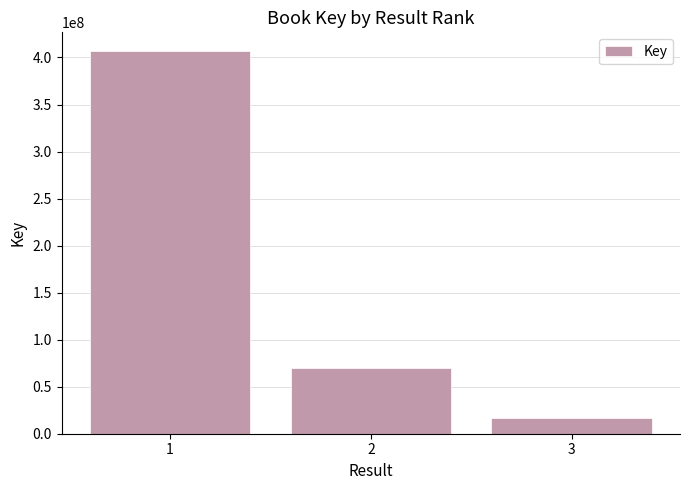

True or false: the data shows 70023623 at 2.

True